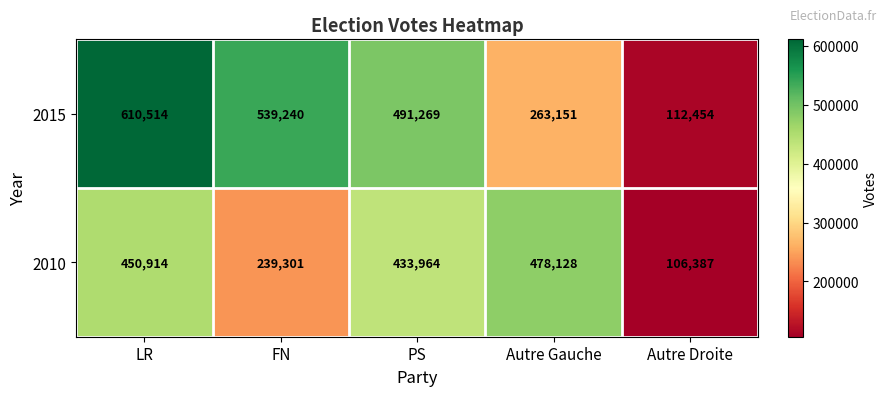

At FN, list the series in order from smallest to largest.

2010, 2015